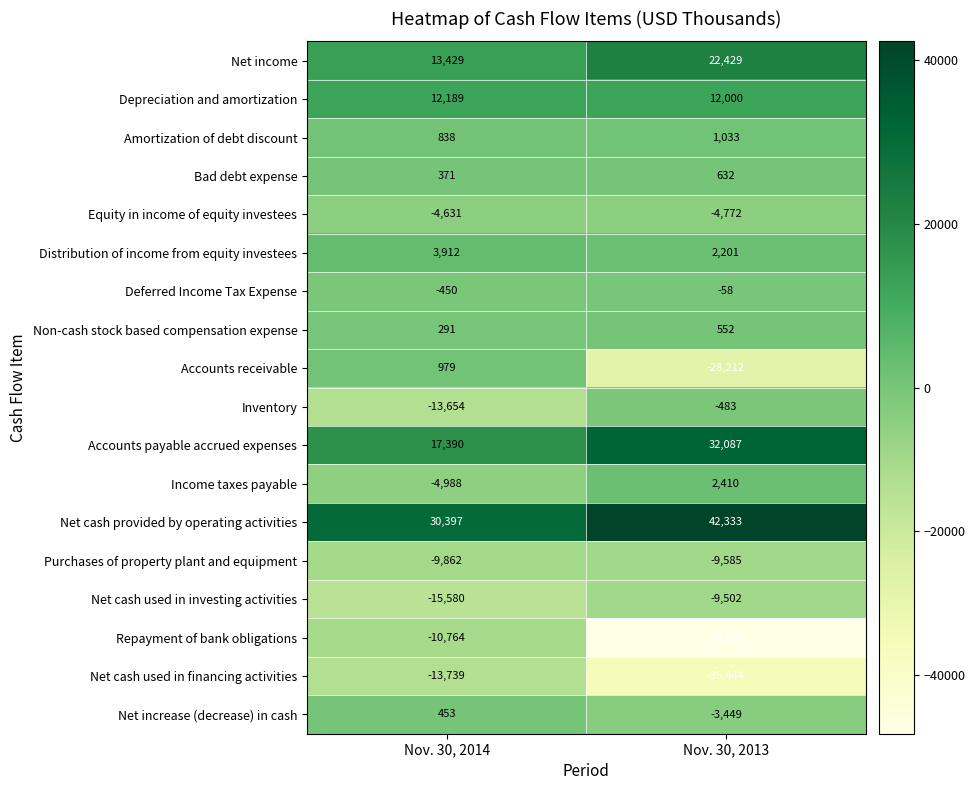

At which category is the sum across all series the highest?

Nov. 30, 2014